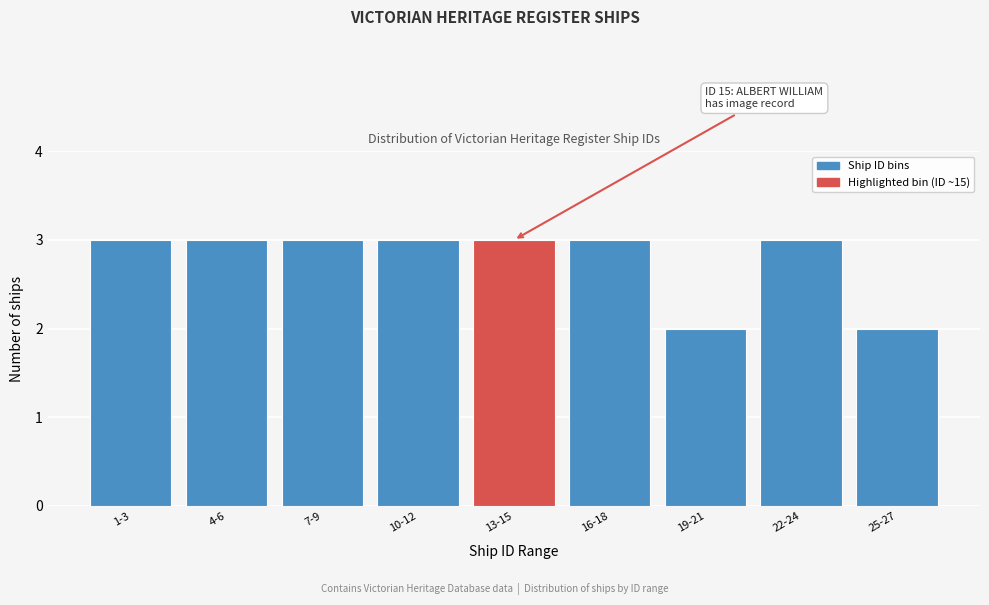

Reading left to right, list all the values displayed in this chart.

1-3=3	4-6=3	7-9=3	10-12=3	13-15=3	16-18=3	19-21=2	22-24=3	25-27=2